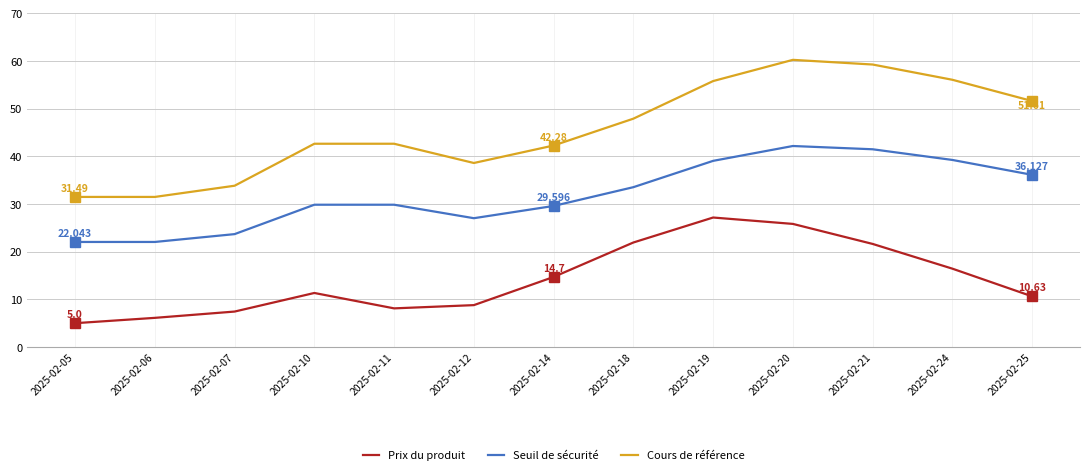

The Cours de référence series shows 10.7 at 2025-02-06. True or false?

False